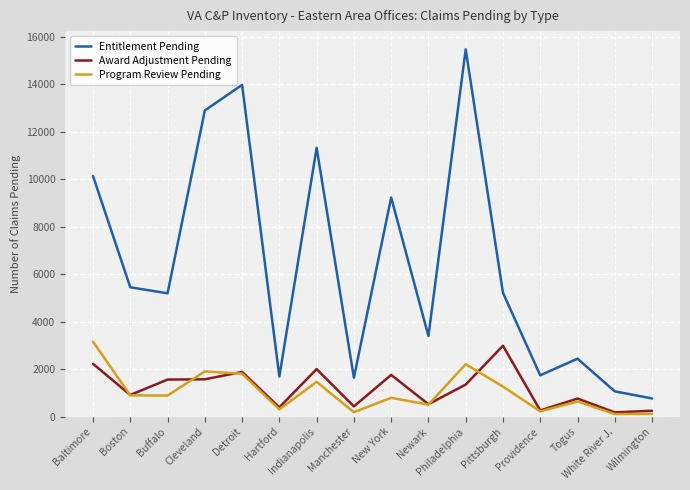

True or false: Entitlement Pending and Award Adjustment Pending cross at least once.

False